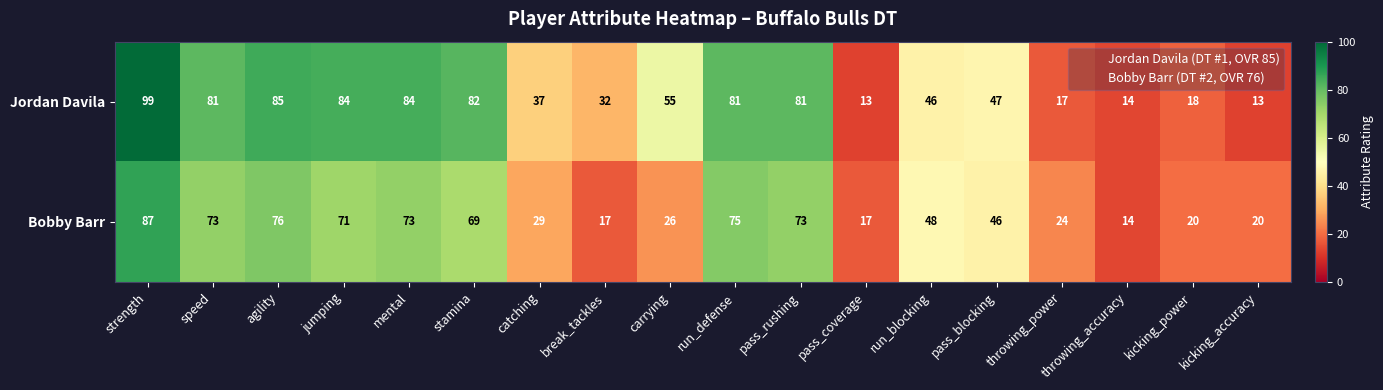

What is the difference between the highest and lowest values at pass_coverage?

4